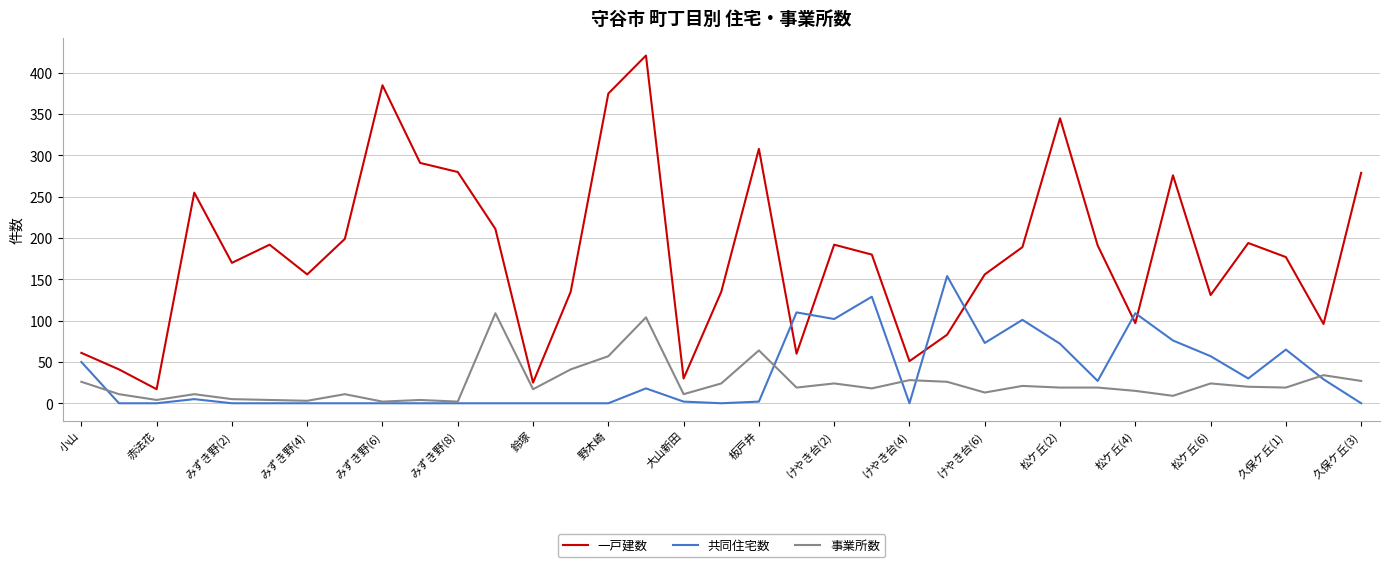

Rank the series by their maximum value, from highest to lowest.

一戸建数, 共同住宅数, 事業所数